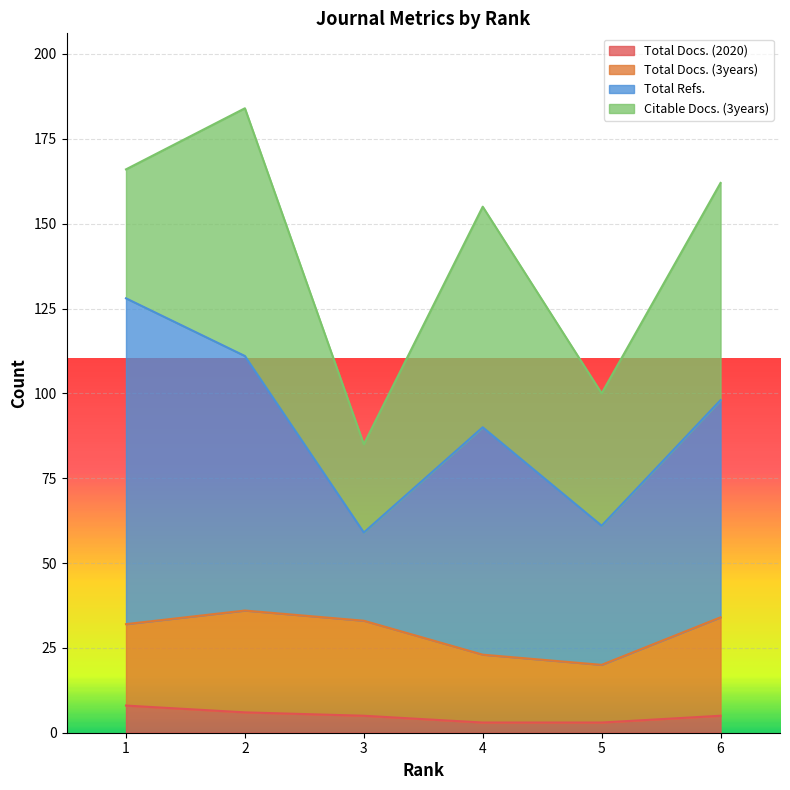

What is the total value across all series at 6?

162